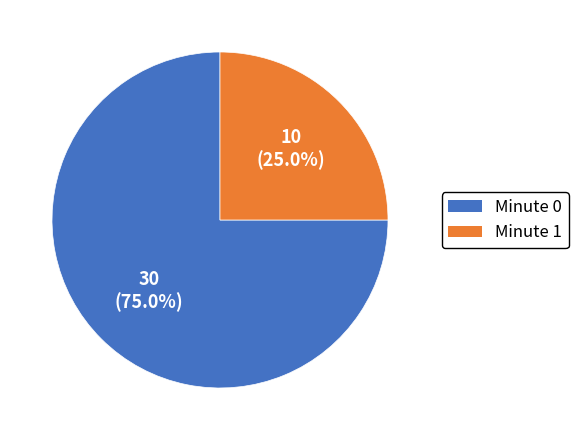

Is there a majority slice in this chart?

Yes